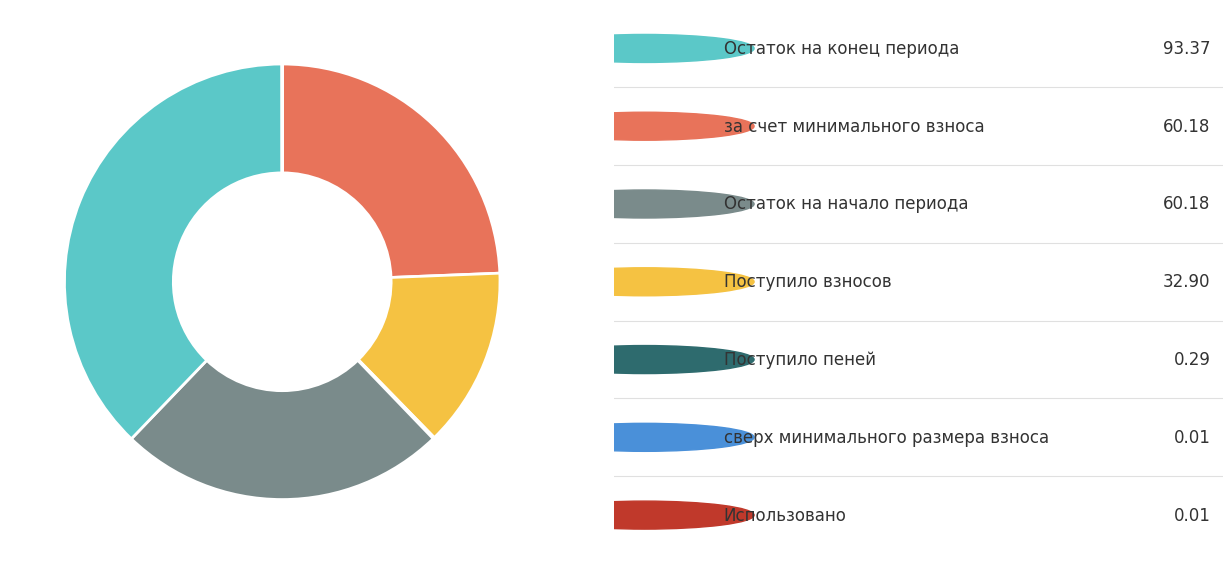

Is there a majority slice in this chart?

No